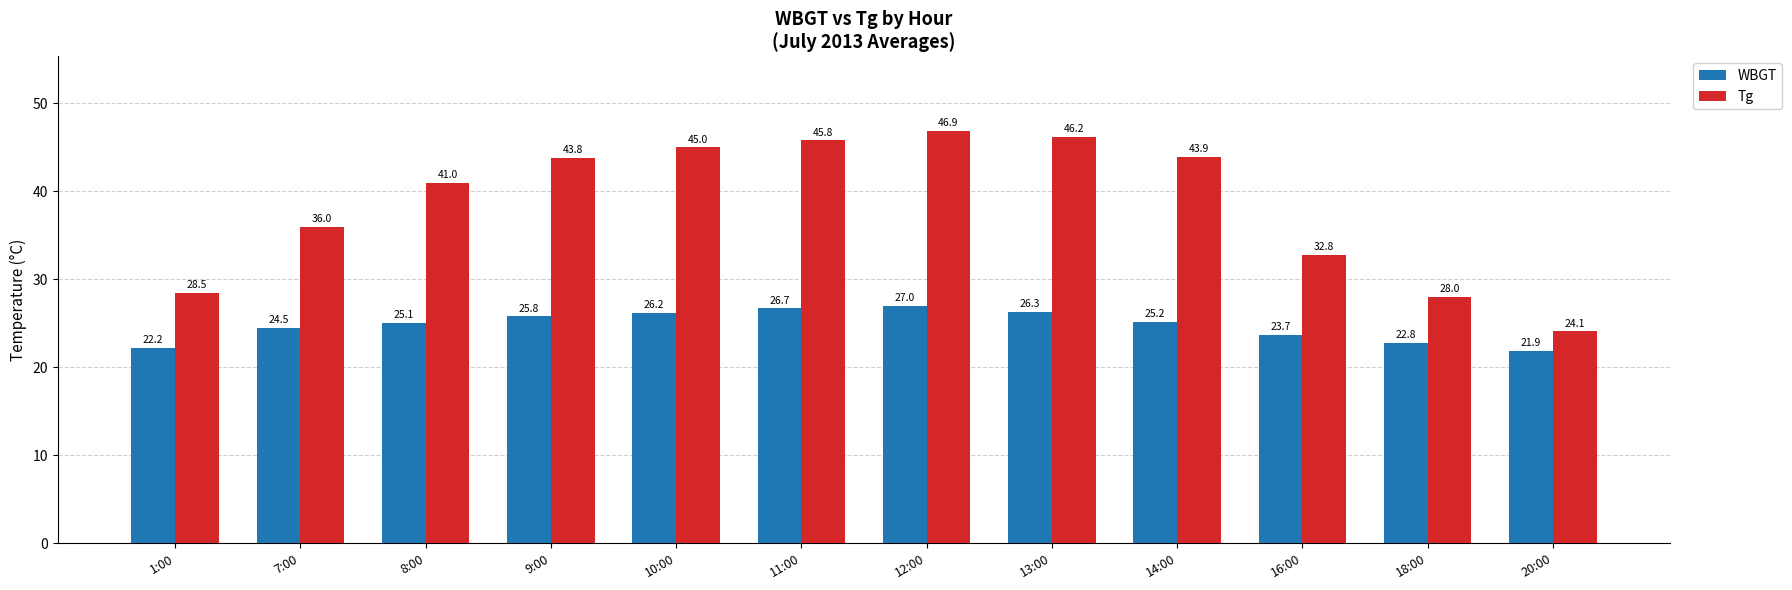

How many bars are there in each group?

2